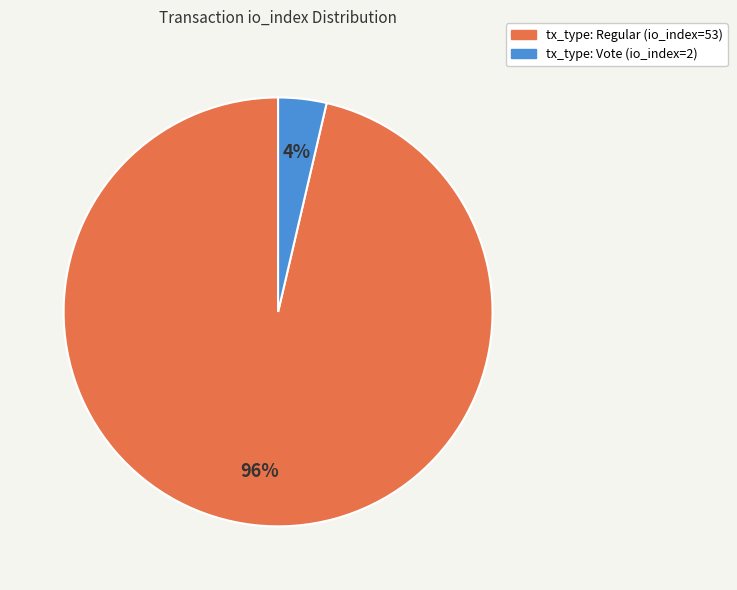

Between tx_type: Vote (io_index=2) and tx_type: Regular (io_index=53), which is larger?

tx_type: Regular (io_index=53)